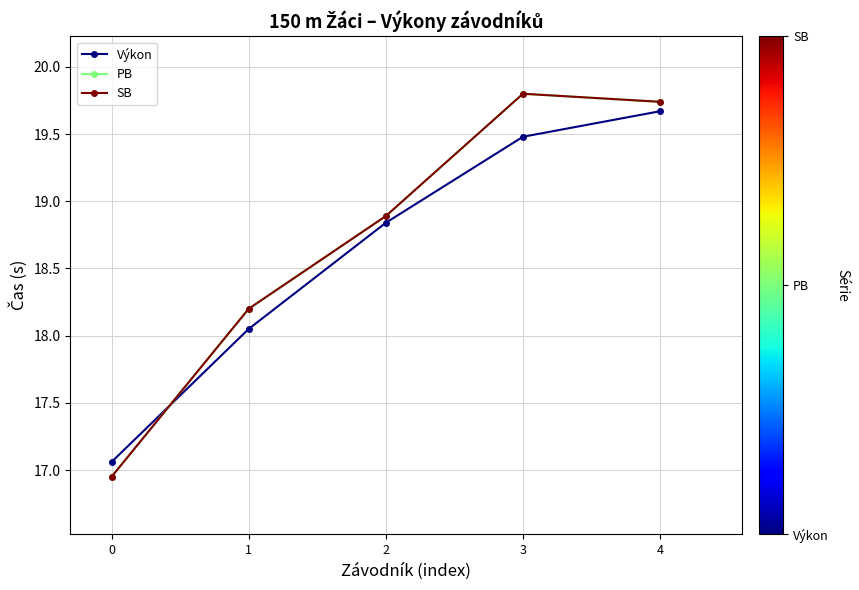

Is this an area chart (filled region under the line)?

No